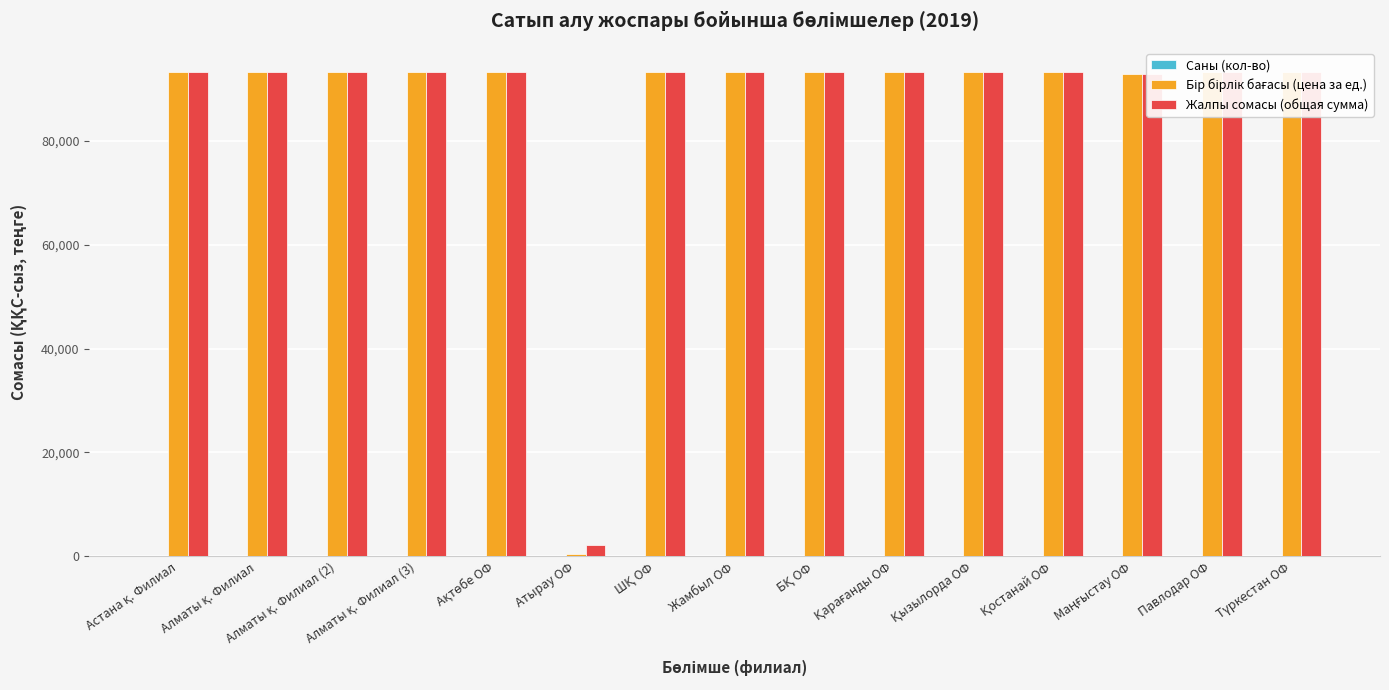

Which series has the largest total across all categories?

Жалпы сомасы (общая сумма)